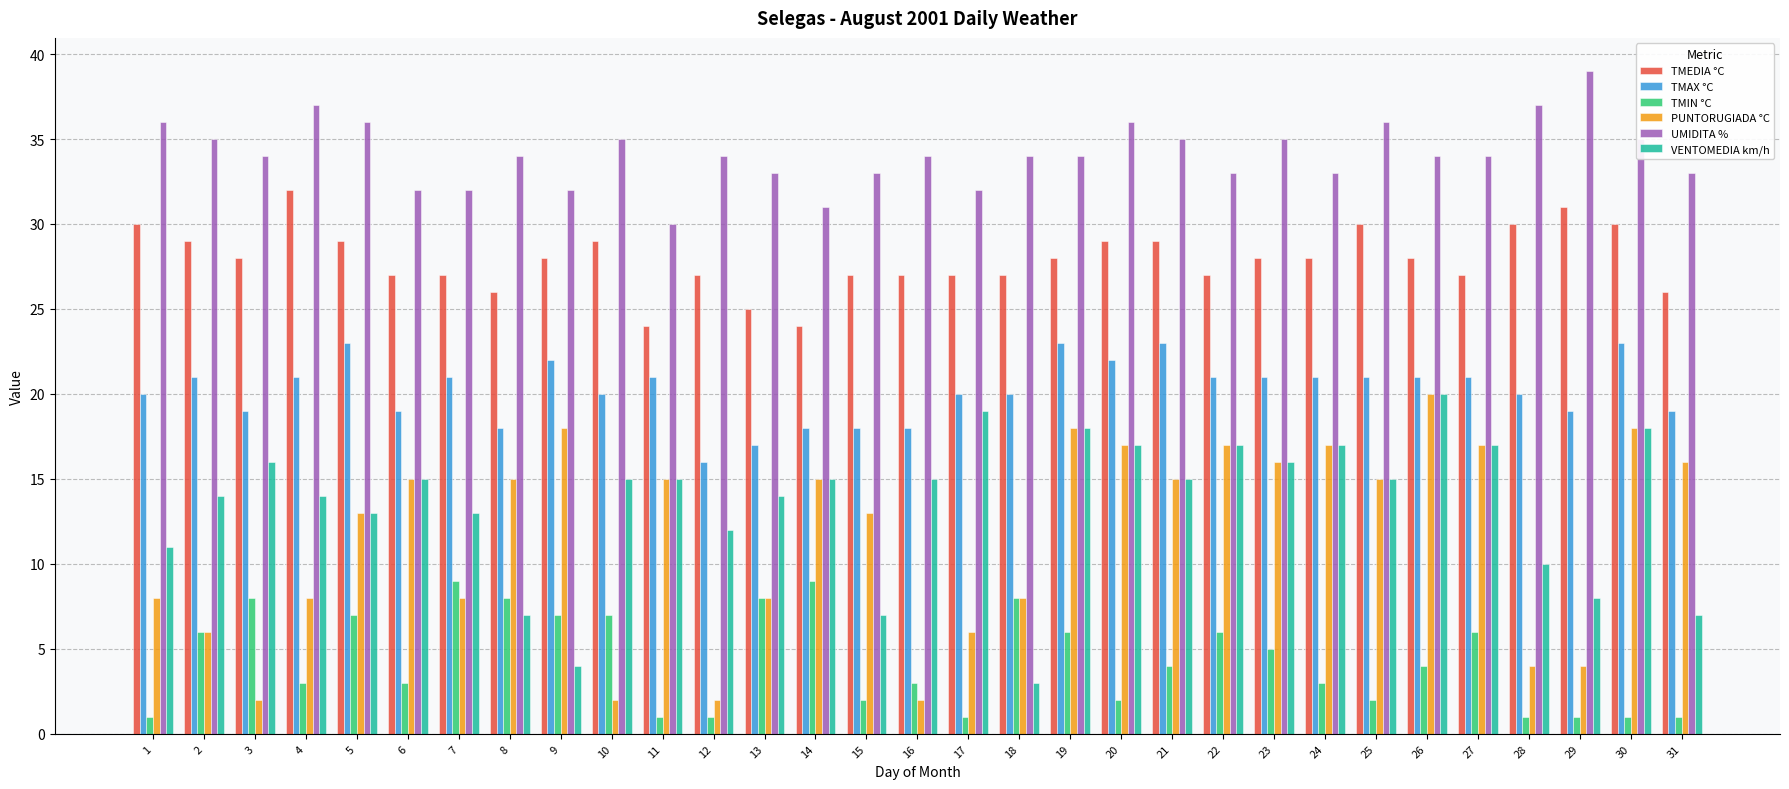

Which category has the highest value in the PUNTORUGIADA °C series?

26